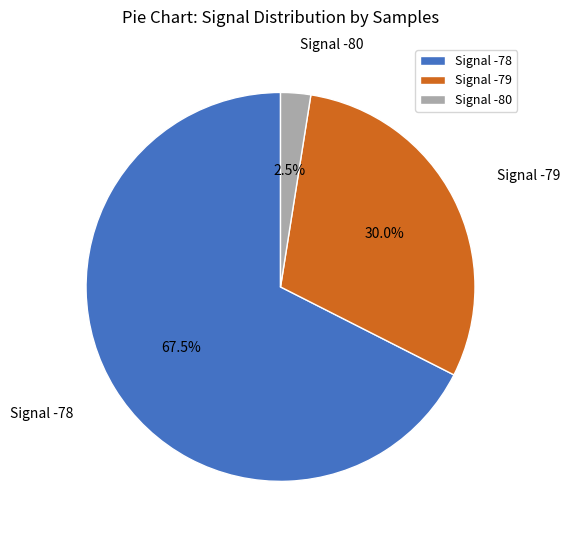

Which has a higher value, Signal -79 or Signal -78?

Signal -78